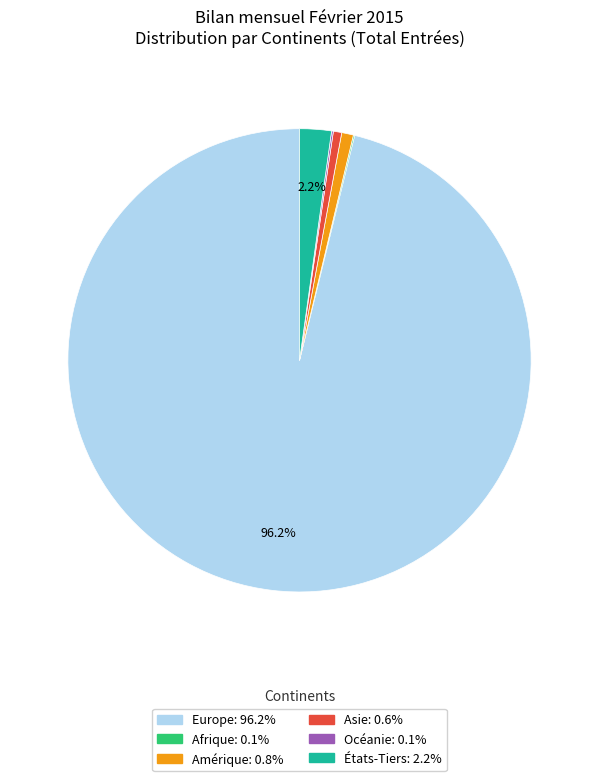

Does Europe represent more than half of the total?

Yes